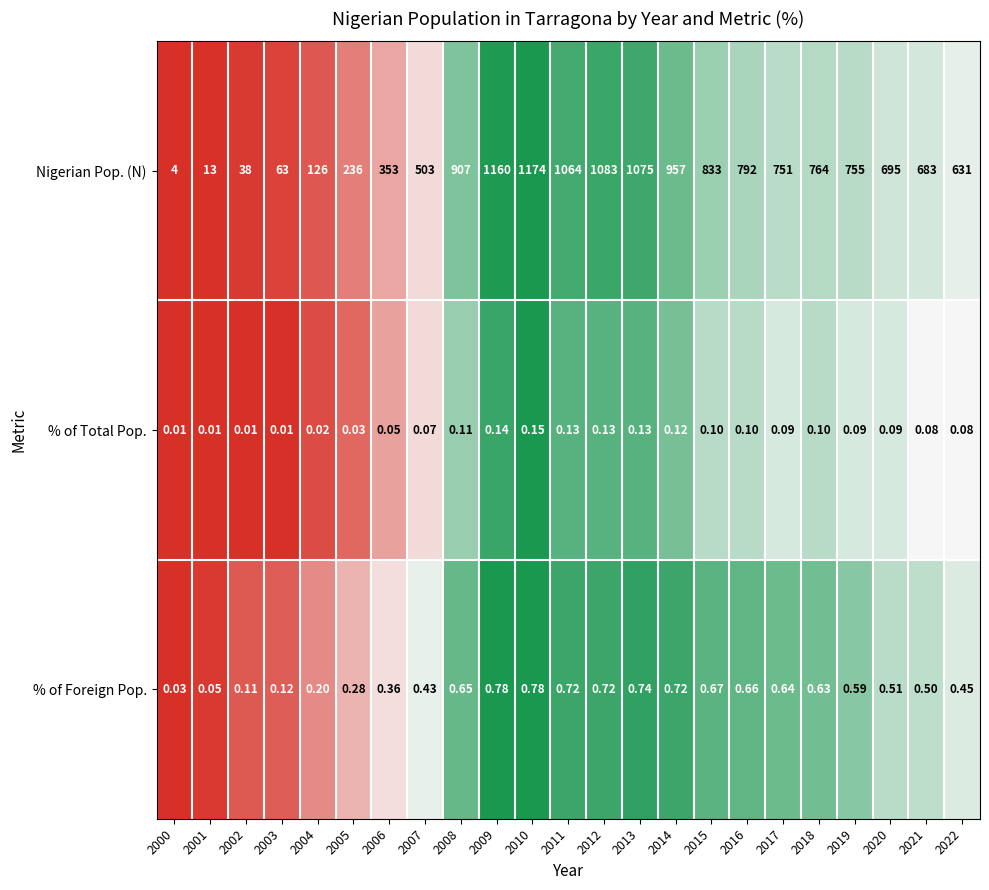

Which series has the largest total across all categories?

Nigerian Pop. (N)